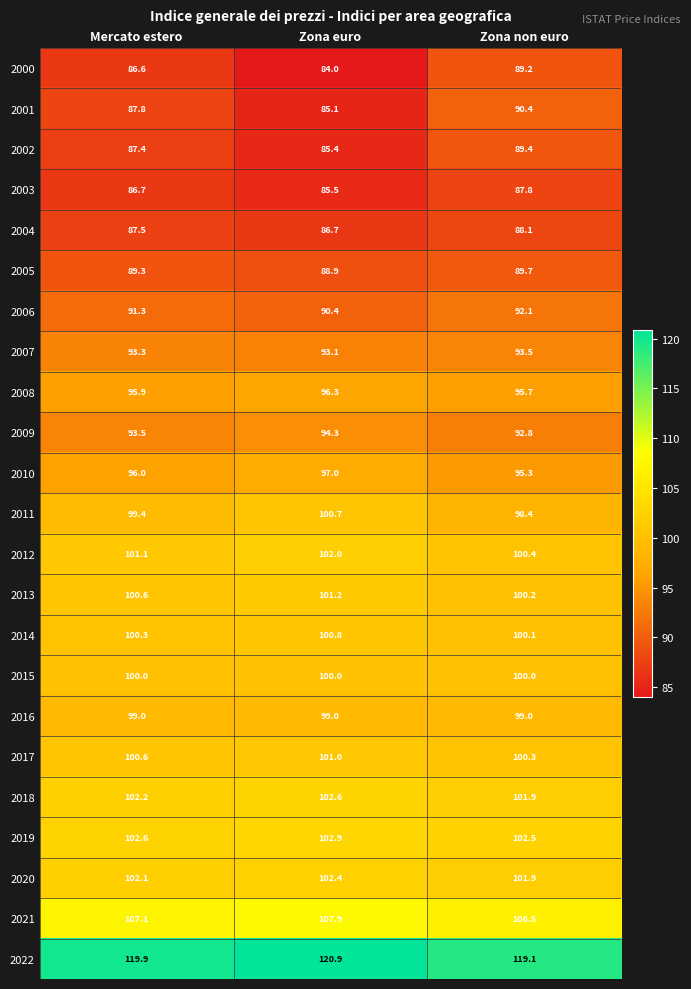

Rank the series by their maximum value, from highest to lowest.

2022, 2021, 2019, 2018, 2020, 2012, 2013, 2017, 2014, 2011, 2015, 2016, 2010, 2008, 2009, 2007, 2006, 2001, 2005, 2002, 2000, 2004, 2003